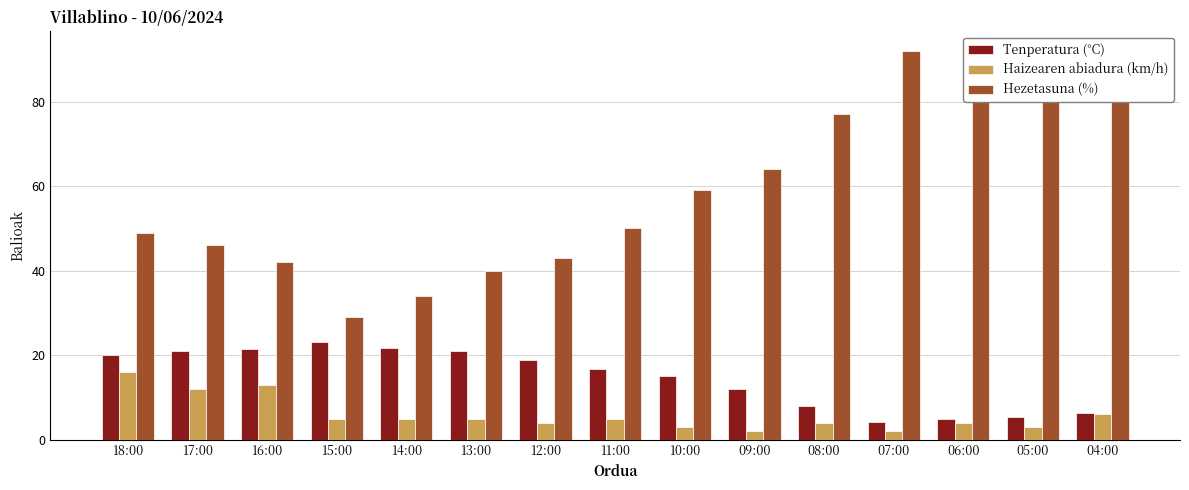

What is the lowest value of the Hezetasuna (%) series?

29.0